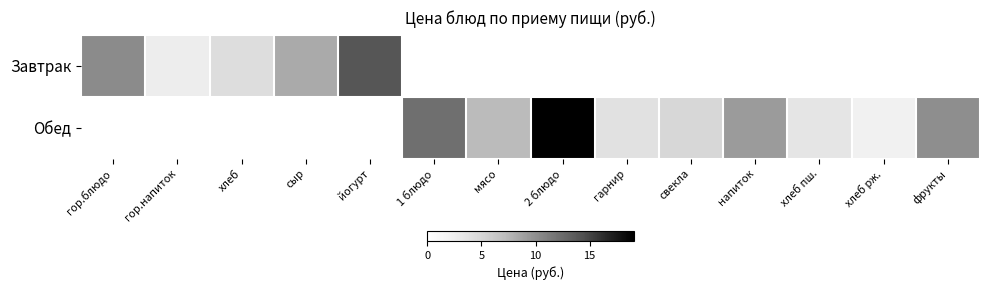

Between 1 блюдо and гарнир, which is larger?

1 блюдо